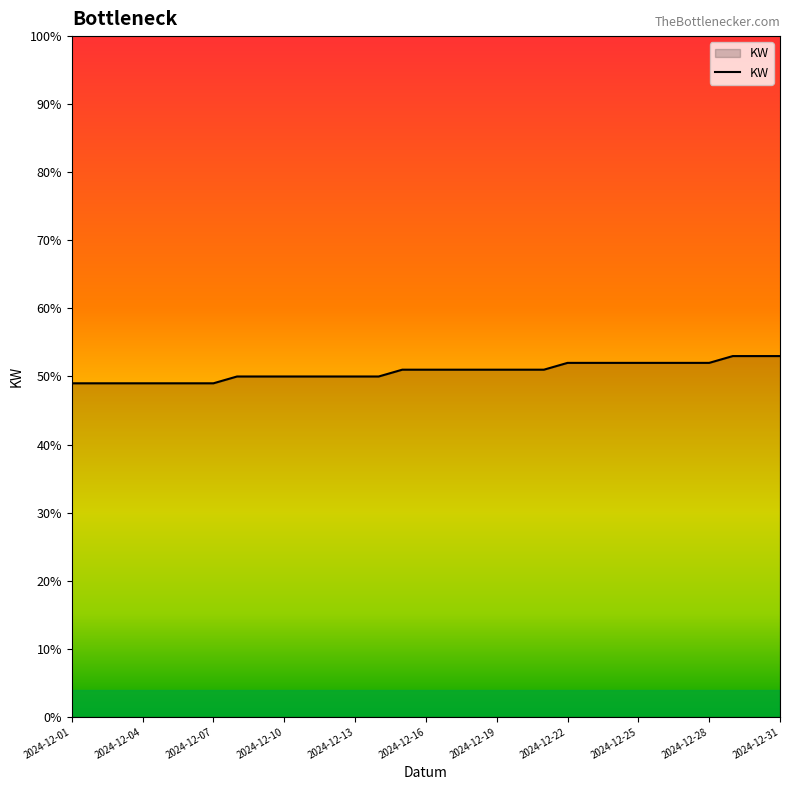

What is the difference between the maximum and minimum values?

4